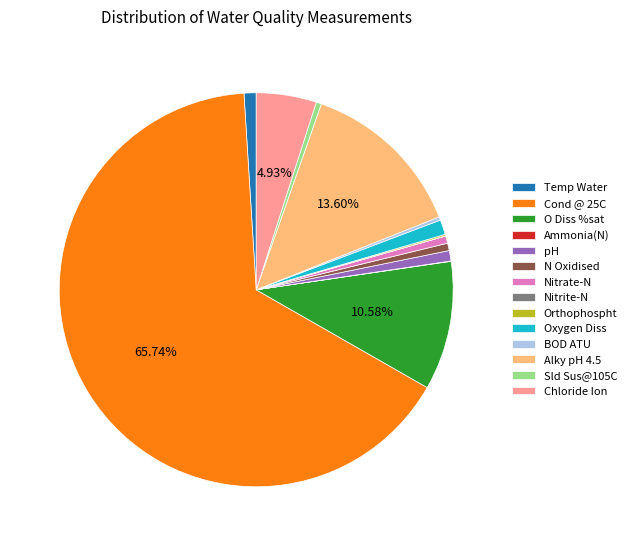

Combined, do Oxygen Diss and Cond @ 25C account for over 50%?

Yes